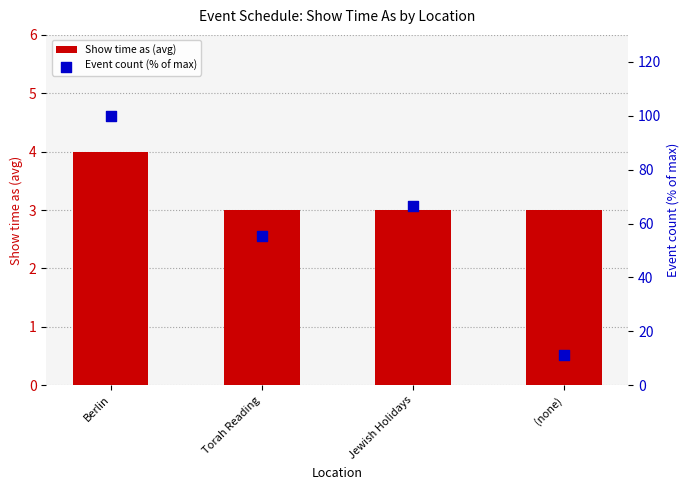

Which series has the largest Y range (max minus min)?

Event count (% of max)